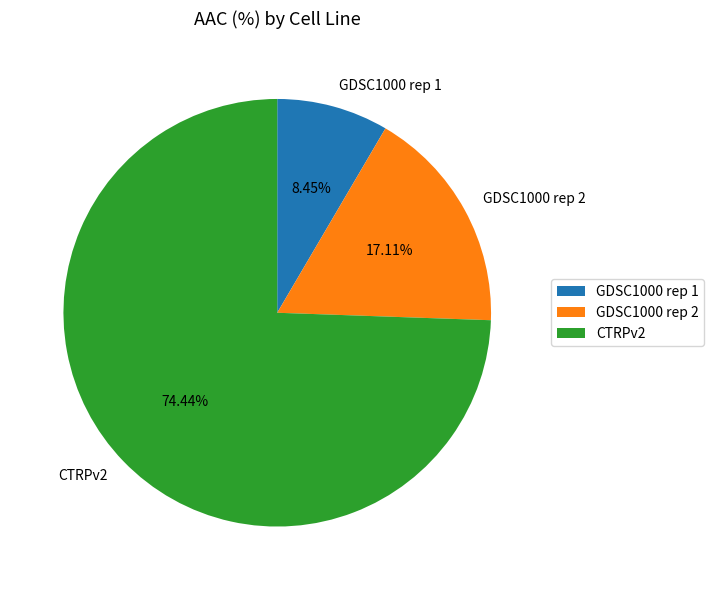

Which category accounts for the majority?

CTRPv2